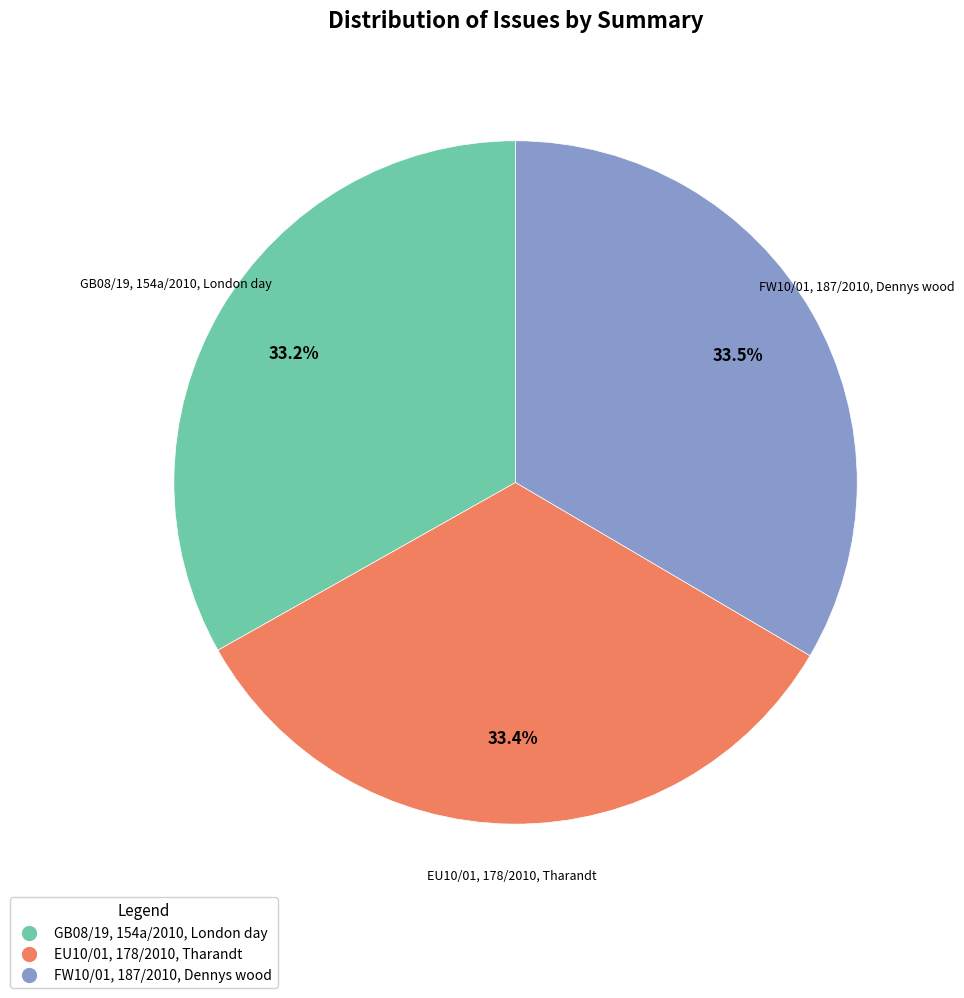

To the nearest percent, what percentage of the pie is GB08/19, 154a/2010, London day?

33%